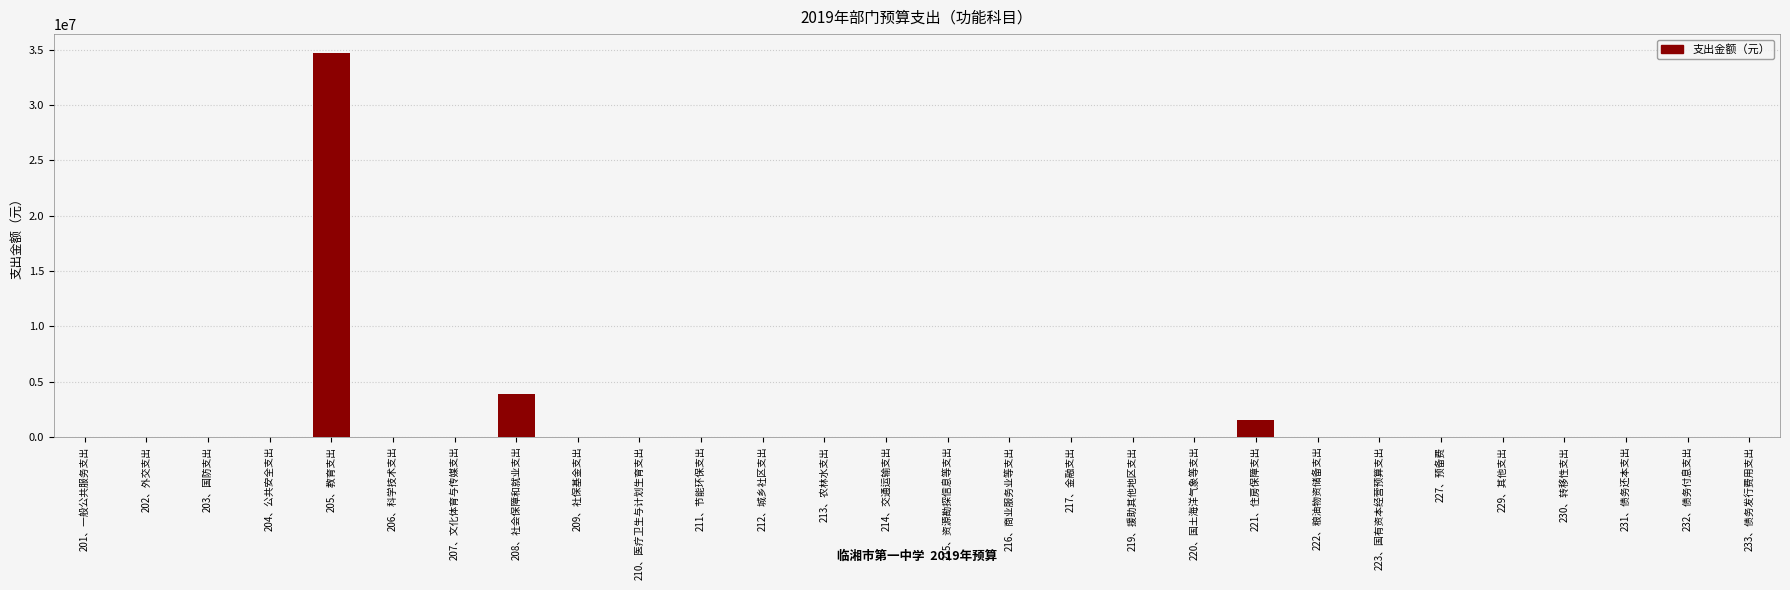

True or false: the data shows 0.0 at 231、债务还本支出.

True